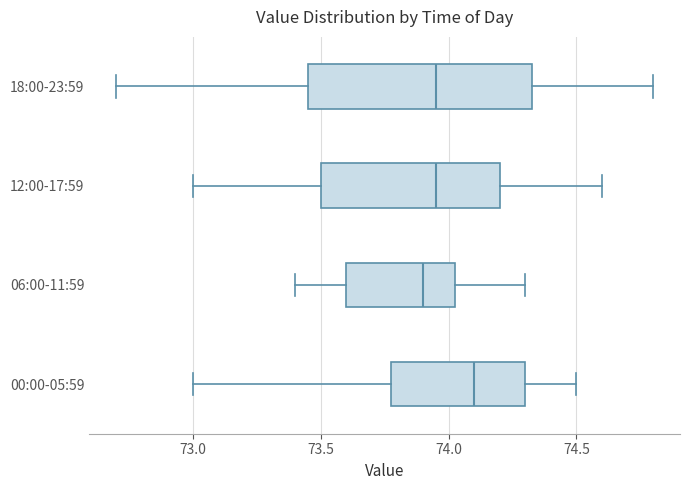

Reading bottom to top, transcribe this box plot: for each box, give where its median line is, the range the box spans, and where its two whiskers end, as read against the x-axis. The values are not printed on the chart, so give them approximately, as read against the axis.

00:00-05:59: median 74.10, box 73.80 to 74.30, whiskers 73.00 to 74.50
06:00-11:59: median 73.90, box 73.60 to 74.05, whiskers 73.40 to 74.30
12:00-17:59: median 73.95, box 73.50 to 74.20, whiskers 73.00 to 74.60
18:00-23:59: median 73.95, box 73.45 to 74.35, whiskers 72.70 to 74.80